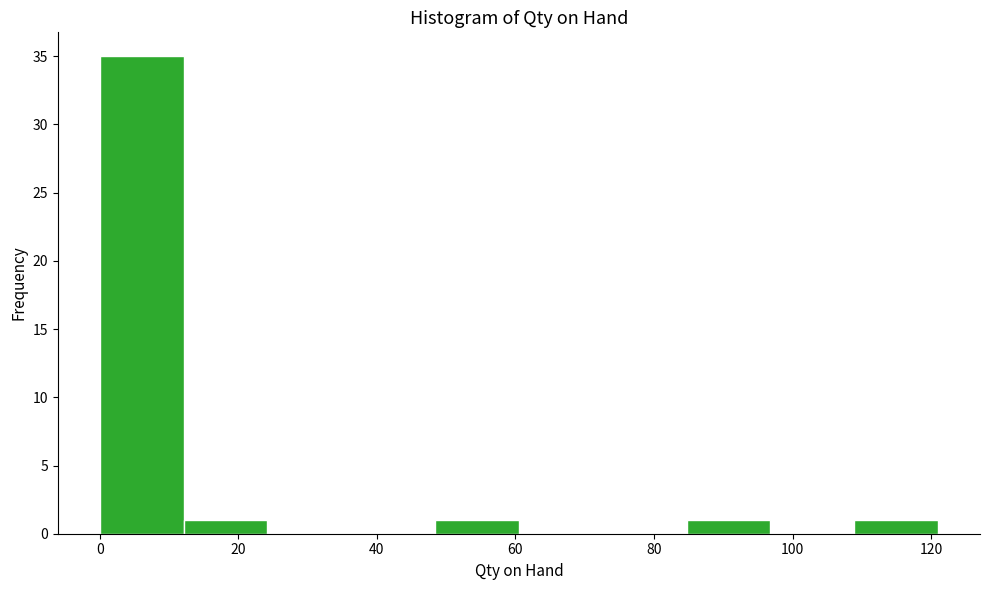

Reading left to right, list every bar in this chart as the range it spans on the x-axis followed by its height. Neither the bar edges nor the heights are printed on the chart, so give them approximately, as read against the axes.

0 to 12: 35
12 to 24: 1
24 to 36: 0
36 to 48: 0
48 to 60: 1
60 to 72: 0
72 to 84: 0
84 to 96: 1
96 to 108: 0
108 to 122: 1